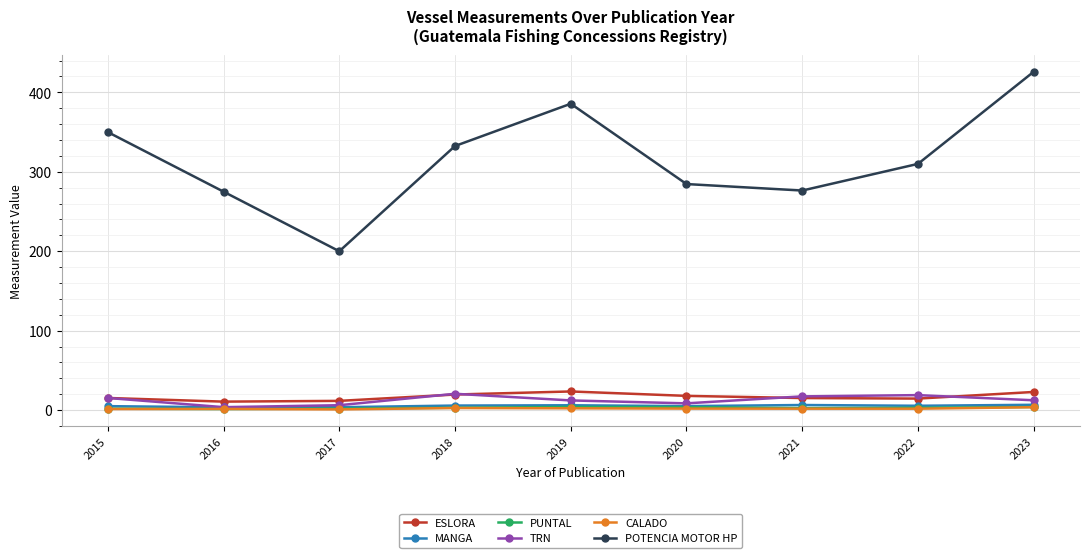

The POTENCIA MOTOR HP series shows 200.0 at 2017. True or false?

True